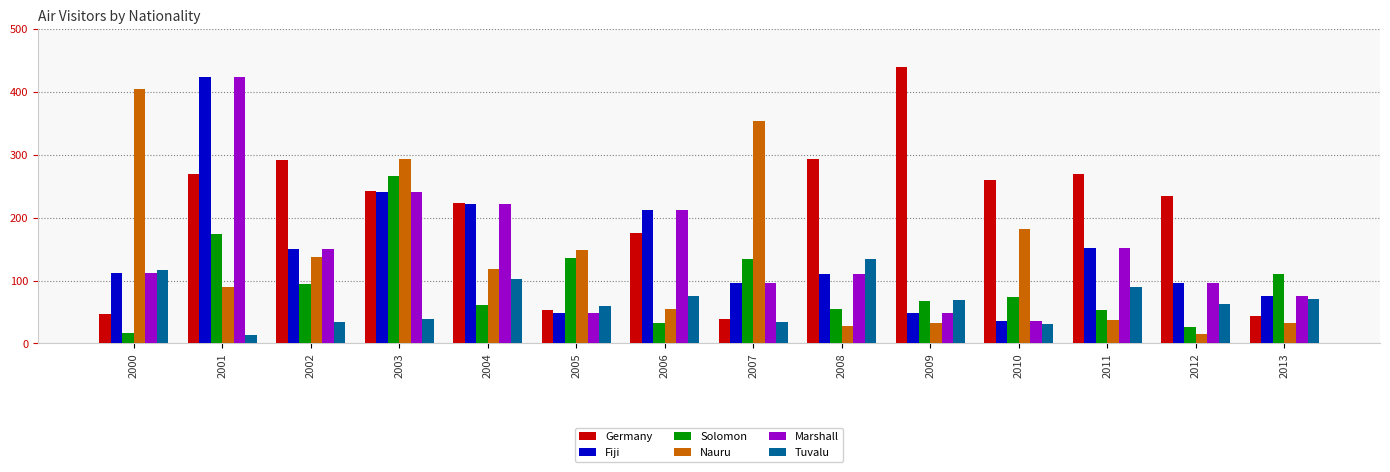

What are all the series names shown in the legend?

Germany, Fiji, Solomon, Nauru, Marshall, Tuvalu